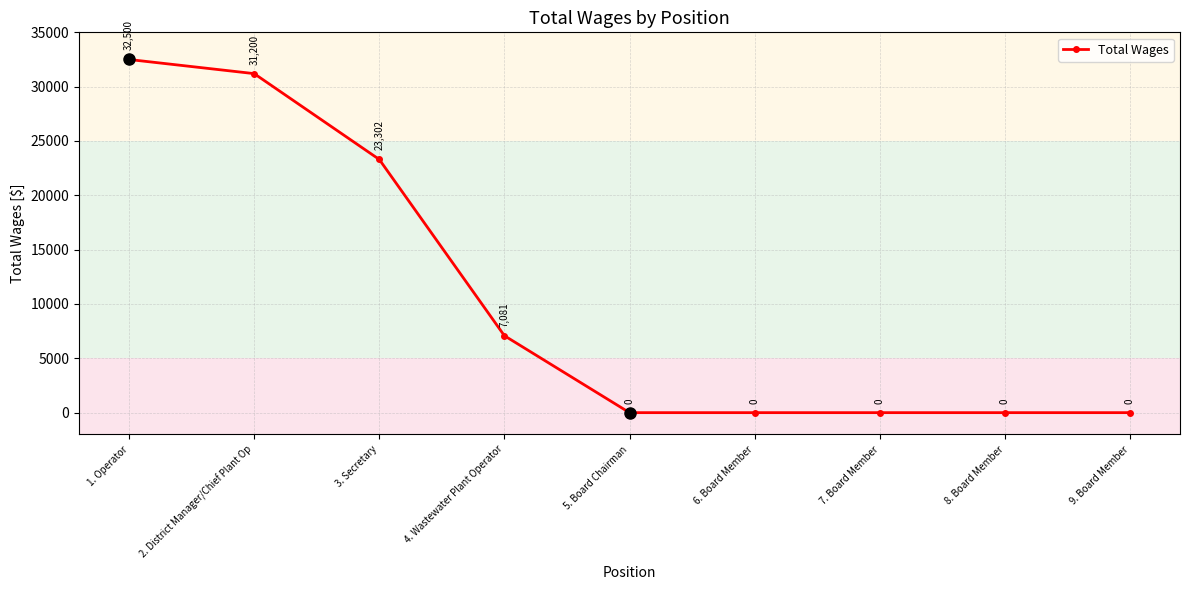

True or false: there are more than 1 points higher than both neighbors.

False